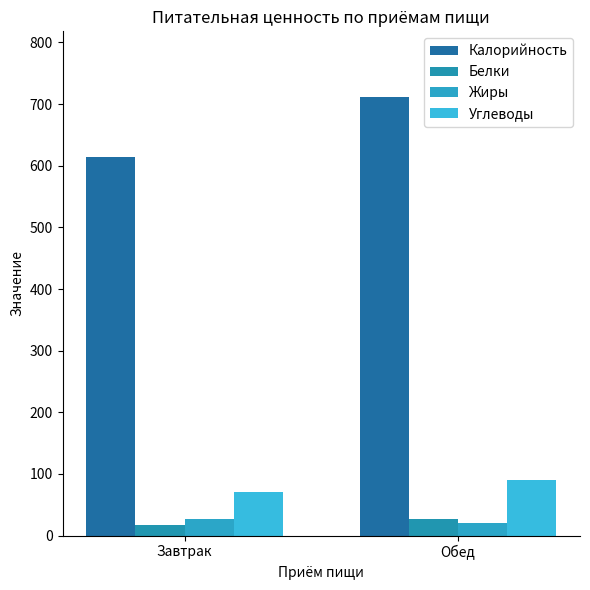

How many distinct data groups are displayed?

4